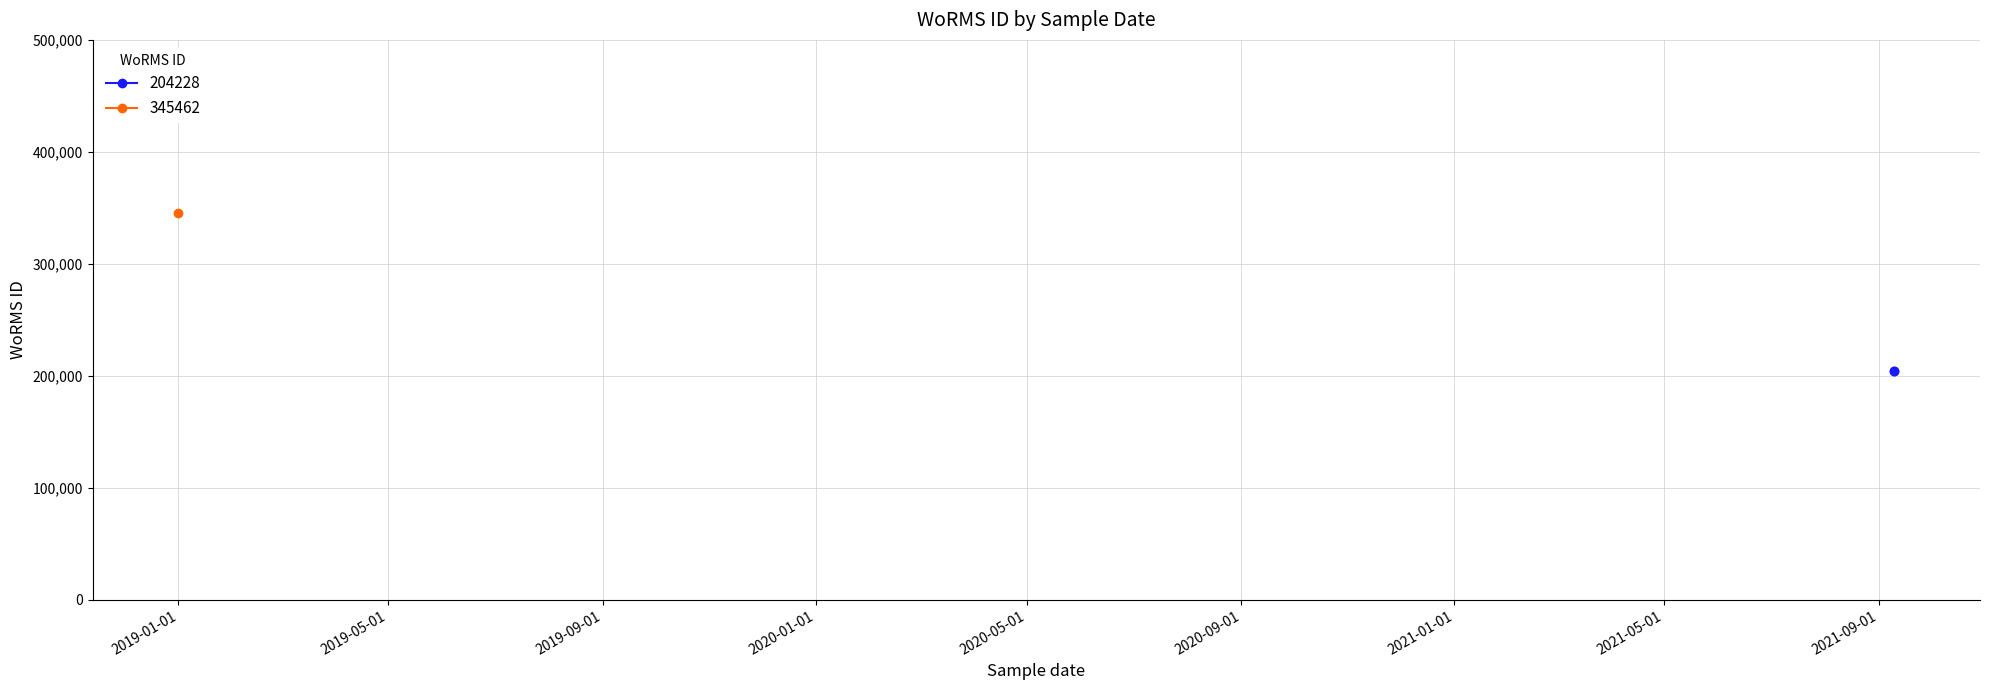

Read the value at 10-09-2021, to the nearest 100.

204200